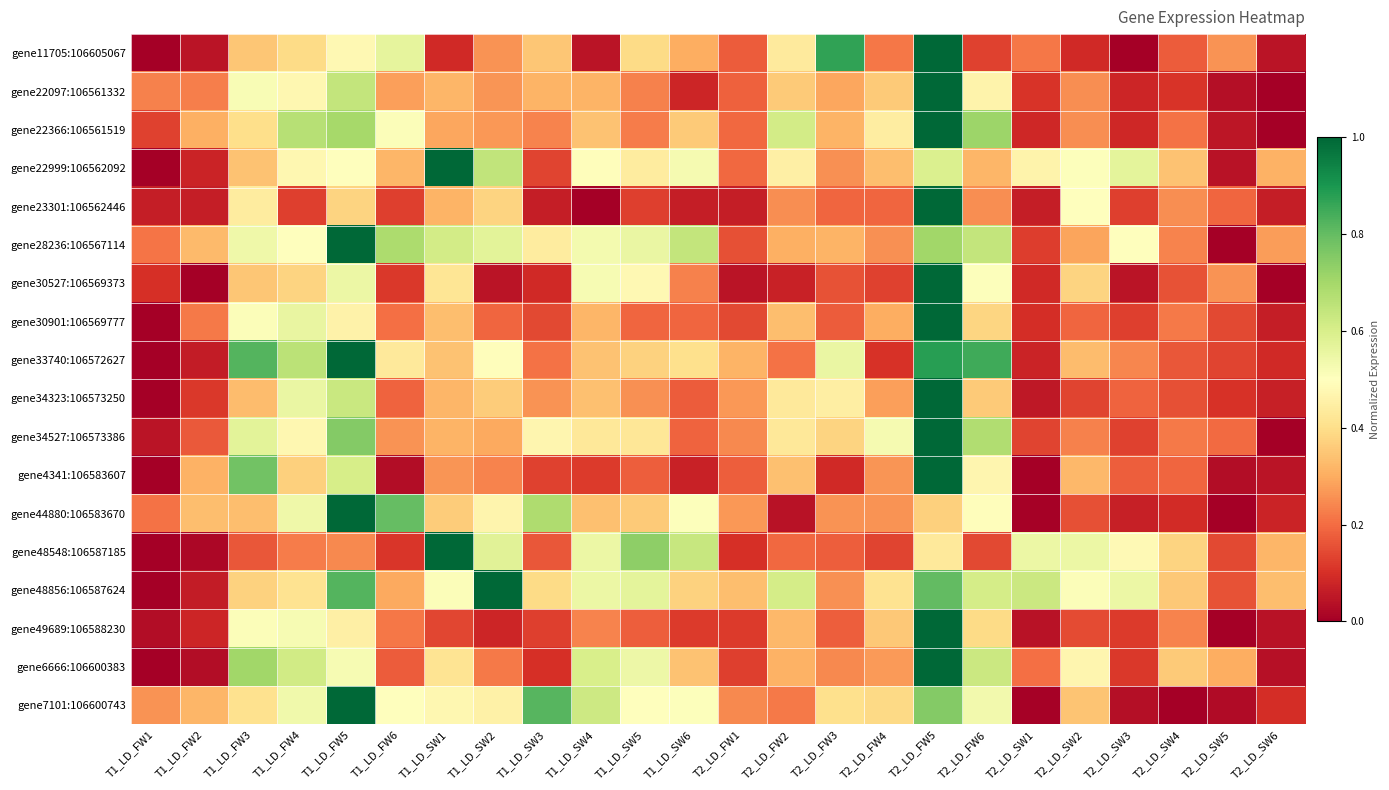

What is the greatest value displayed?

1.0